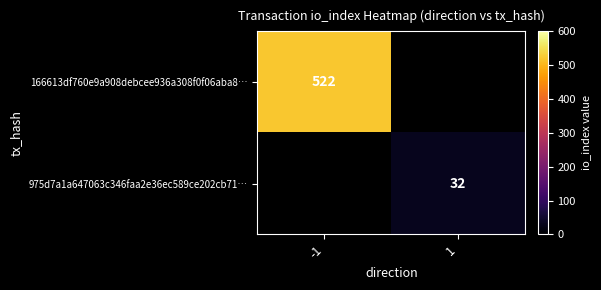

Is it true that 975d7a1a647063c346faa2e36ec589ce202cb71… equals 32 at 1?

True